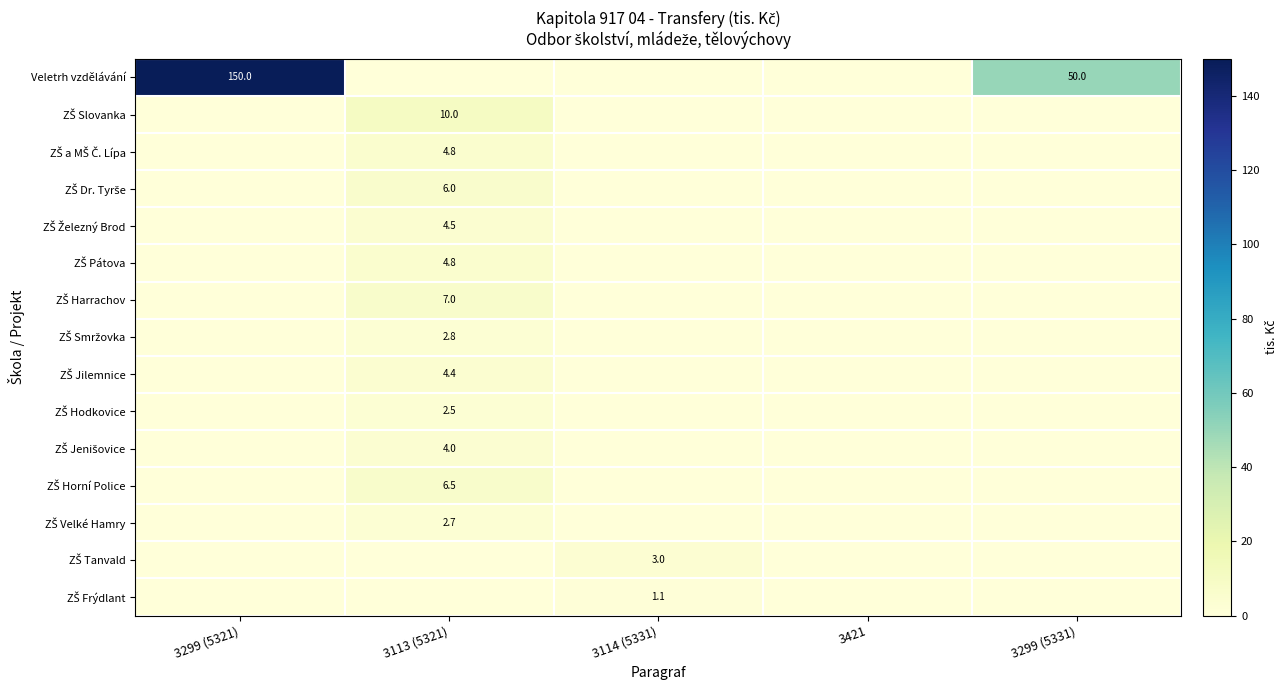

Is it true that Veletrh vzdělávání equals 89.0 at 3299 (5331)?

False